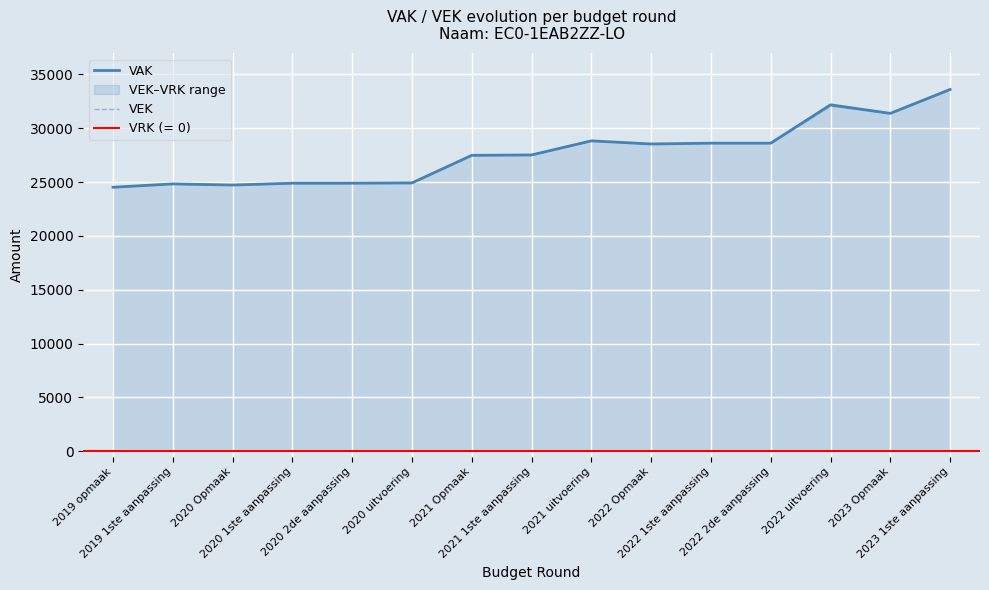

What is the difference between the maximum and minimum values in the VEK series?

9081